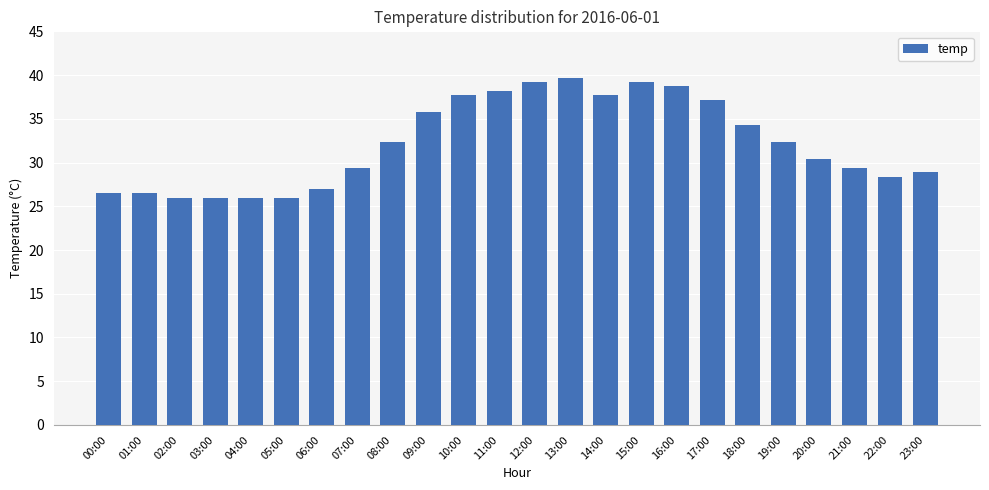

What is the label of the 7th bar from the left?

06:00